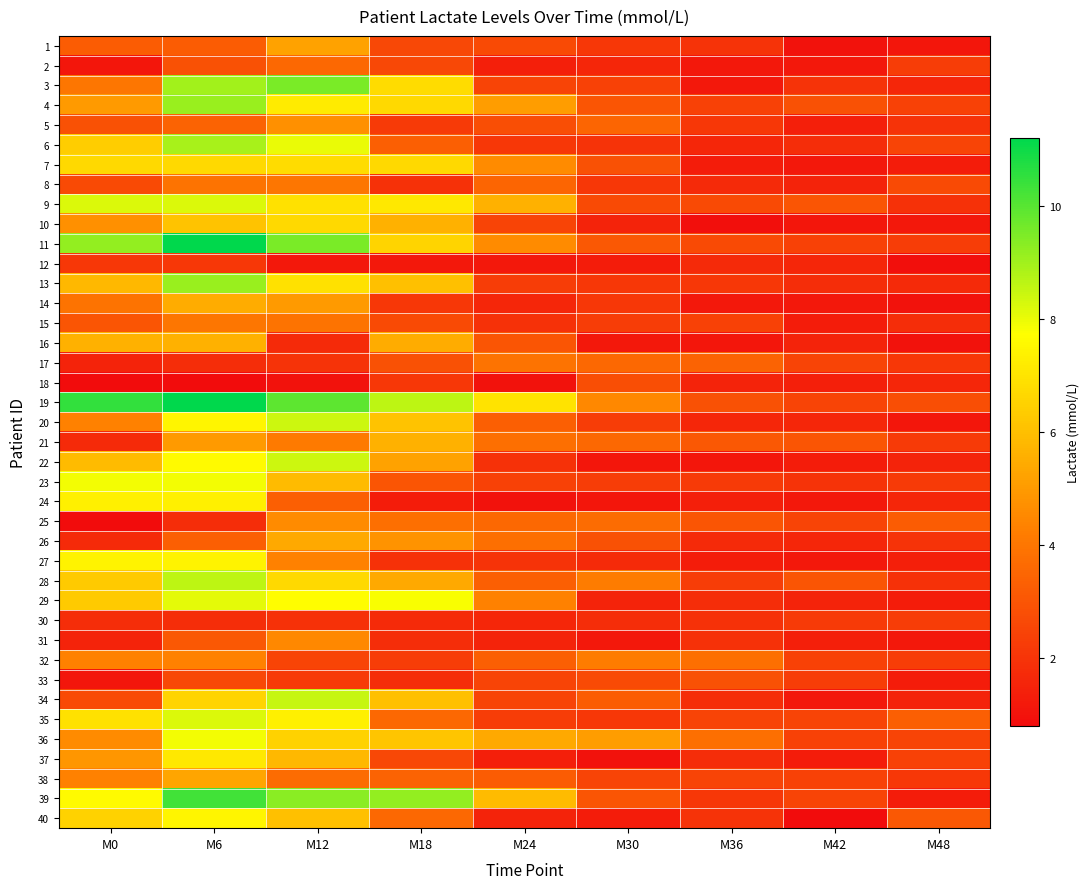

Reading left to right, list all the values displayed in this chart.

1: M0=3.2	M6=3.2	M12=5.2	M18=2.6	M24=2.7	M30=2.1	M36=2.0	M42=1.0	M48=1.1
2: M0=1.1	M6=2.9	M12=3.6	M18=2.6	M24=1.4	M30=1.6	M36=1.2	M42=1.2	M48=2.3
3: M0=4.0	M6=9.0	M12=9.5	M18=6.8	M24=2.5	M30=2.4	M36=1.2	M42=2.0	M48=1.6
4: M0=5.0	M6=9.1	M12=7.2	M18=6.7	M24=5.1	M30=3.0	M36=2.4	M42=2.9	M48=2.4
5: M0=2.9	M6=3.4	M12=4.7	M18=2.2	M24=2.8	M30=3.5	M36=2.1	M42=1.4	M48=2.0
6: M0=6.4	M6=8.9	M12=8.0	M18=3.3	M24=2.1	M30=2.0	M36=1.6	M42=1.8	M48=2.5
7: M0=6.7	M6=6.7	M12=6.8	M18=6.7	M24=4.6	M30=2.9	M36=1.3	M42=1.2	M48=1.3
8: M0=2.7	M6=3.9	M12=4.0	M18=1.9	M24=3.5	M30=2.1	M36=1.7	M42=1.5	M48=2.7
9: M0=8.2	M6=8.2	M12=6.9	M18=7.1	M24=5.6	M30=2.7	M36=2.7	M42=3.0	M48=1.9
10: M0=4.7	M6=6.1	M12=6.7	M18=5.6	M24=2.5	M30=1.5	M36=0.9	M42=1.1	M48=1.2
11: M0=9.2	M6=11.2	M12=9.5	M18=6.6	M24=4.6	M30=3.1	M36=2.7	M42=2.4	M48=2.3
12: M0=2.1	M6=2.1	M12=1.2	M18=1.2	M24=1.2	M30=1.3	M36=1.7	M42=1.6	M48=0.9
13: M0=5.8	M6=9.1	M12=6.9	M18=6.0	M24=2.3	M30=2.1	M36=2.1	M42=1.8	M48=1.7
14: M0=3.9	M6=5.5	M12=5.0	M18=2.1	M24=1.6	M30=2.1	M36=1.2	M42=1.2	M48=1.0
15: M0=3.0	M6=4.0	M12=3.9	M18=2.7	M24=1.9	M30=2.3	M36=2.4	M42=1.3	M48=1.8
16: M0=5.6	M6=5.6	M12=1.7	M18=5.5	M24=3.0	M30=1.2	M36=1.1	M42=1.5	M48=1.0
17: M0=1.5	M6=1.8	M12=2.0	M18=2.9	M24=3.9	M30=3.6	M36=3.4	M42=2.5	M48=2.1
18: M0=0.8	M6=0.8	M12=1.0	M18=2.1	M24=1.0	M30=2.8	M36=1.5	M42=1.4	M48=1.6
19: M0=10.5	M6=11.2	M12=9.9	M18=8.6	M24=7.0	M30=4.5	M36=2.9	M42=2.5	M48=2.8
20: M0=4.3	M6=7.5	M12=8.4	M18=6.1	M24=3.3	M30=2.3	M36=1.6	M42=1.6	M48=1.1
21: M0=1.7	M6=5.0	M12=4.1	M18=5.6	M24=3.8	M30=3.6	M36=3.1	M42=3.0	M48=2.2
22: M0=5.9	M6=7.6	M12=8.4	M18=5.2	M24=1.9	M30=1.1	M36=1.1	M42=1.3	M48=1.5
23: M0=7.9	M6=7.9	M12=5.9	M18=3.0	M24=2.4	M30=2.3	M36=2.2	M42=2.0	M48=2.2
24: M0=7.3	M6=7.3	M12=3.3	M18=1.3	M24=1.0	M30=1.1	M36=1.4	M42=1.2	M48=1.6
25: M0=0.8	M6=1.8	M12=4.6	M18=3.8	M24=3.6	M30=3.7	M36=3.0	M42=2.5	M48=3.2
26: M0=1.7	M6=3.3	M12=5.4	M18=4.8	M24=3.8	M30=2.9	M36=1.7	M42=1.6	M48=2.0
27: M0=7.4	M6=7.4	M12=4.3	M18=1.9	M24=2.0	M30=1.7	M36=1.3	M42=1.2	M48=1.4
28: M0=6.3	M6=8.6	M12=6.7	M18=5.4	M24=3.3	M30=4.2	M36=2.3	M42=3.0	M48=1.9
29: M0=6.3	M6=8.1	M12=7.7	M18=7.8	M24=4.3	M30=1.5	M36=1.8	M42=1.5	M48=1.3
30: M0=1.8	M6=1.8	M12=1.9	M18=1.7	M24=1.6	M30=1.8	M36=1.9	M42=2.2	M48=2.3
31: M0=1.5	M6=3.1	M12=4.5	M18=1.8	M24=1.5	M30=1.2	M36=1.9	M42=1.4	M48=1.2
32: M0=4.3	M6=4.3	M12=2.5	M18=2.3	M24=3.3	M30=4.2	M36=3.8	M42=2.4	M48=2.3
33: M0=1.1	M6=2.6	M12=2.2	M18=1.8	M24=2.5	M30=2.7	M36=2.9	M42=2.3	M48=1.3
34: M0=2.7	M6=6.6	M12=8.5	M18=6.0	M24=2.5	M30=3.2	M36=1.8	M42=1.2	M48=1.5
35: M0=6.9	M6=8.2	M12=7.3	M18=3.6	M24=2.3	M30=2.1	M36=2.5	M42=2.5	M48=3.3
36: M0=4.6	M6=7.9	M12=6.5	M18=6.2	M24=5.4	M30=5.1	M36=3.8	M42=2.4	M48=2.5
37: M0=4.9	M6=7.1	M12=5.8	M18=2.6	M24=1.4	M30=1.0	M36=1.8	M42=1.3	M48=2.4
38: M0=4.3	M6=5.3	M12=3.7	M18=3.4	M24=3.2	M30=2.5	M36=2.5	M42=2.4	M48=2.1
39: M0=7.6	M6=10.3	M12=9.3	M18=9.2	M24=5.9	M30=3.0	M36=2.1	M42=2.5	M48=1.3
40: M0=6.5	M6=7.5	M12=6.0	M18=3.6	M24=1.5	M30=1.3	M36=2.0	M42=0.8	M48=3.1